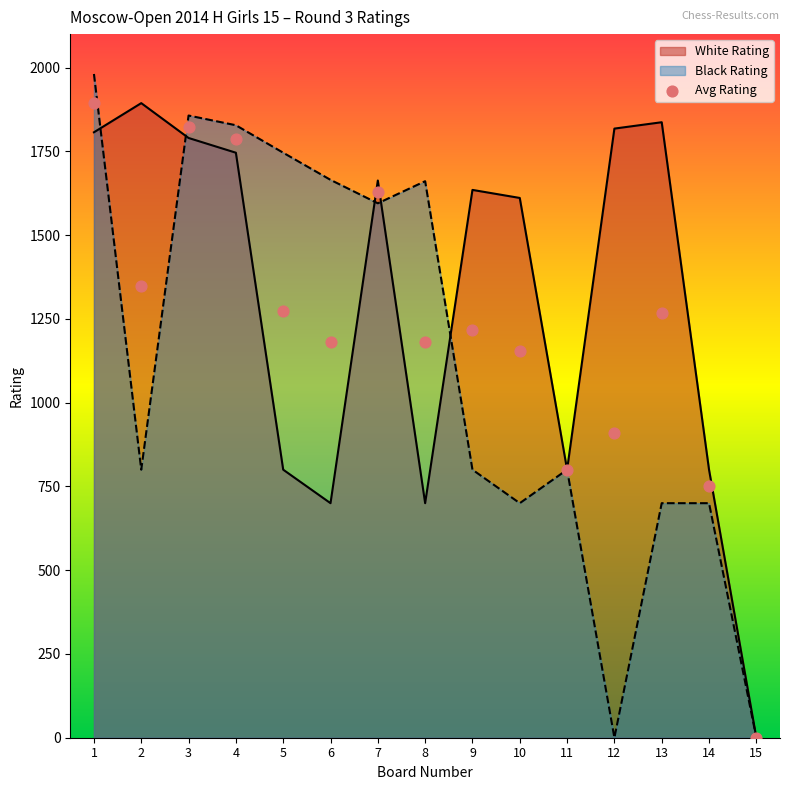

At which category is the sum across all series the highest?

1